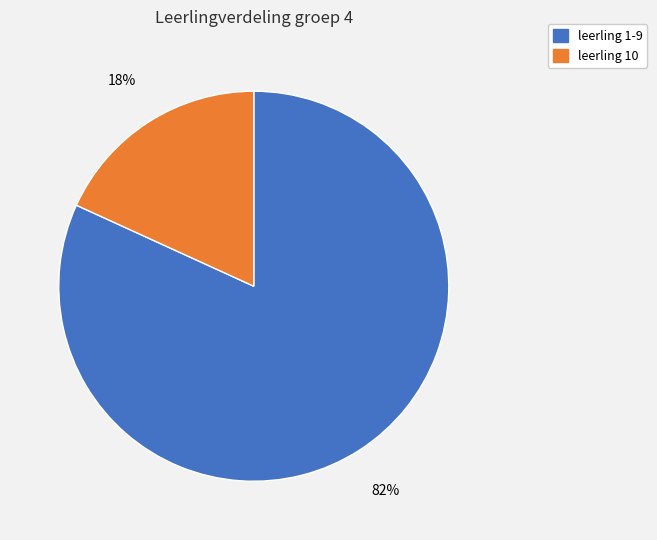

To the nearest percent, what is the average slice percentage?

50%